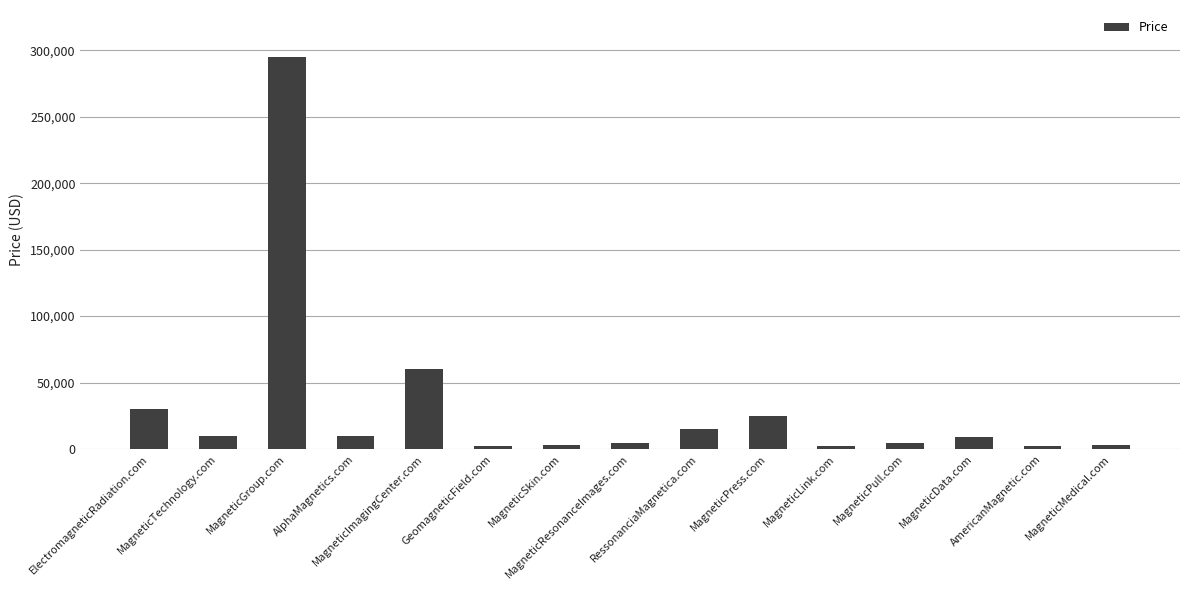

Are the bars horizontal?

No